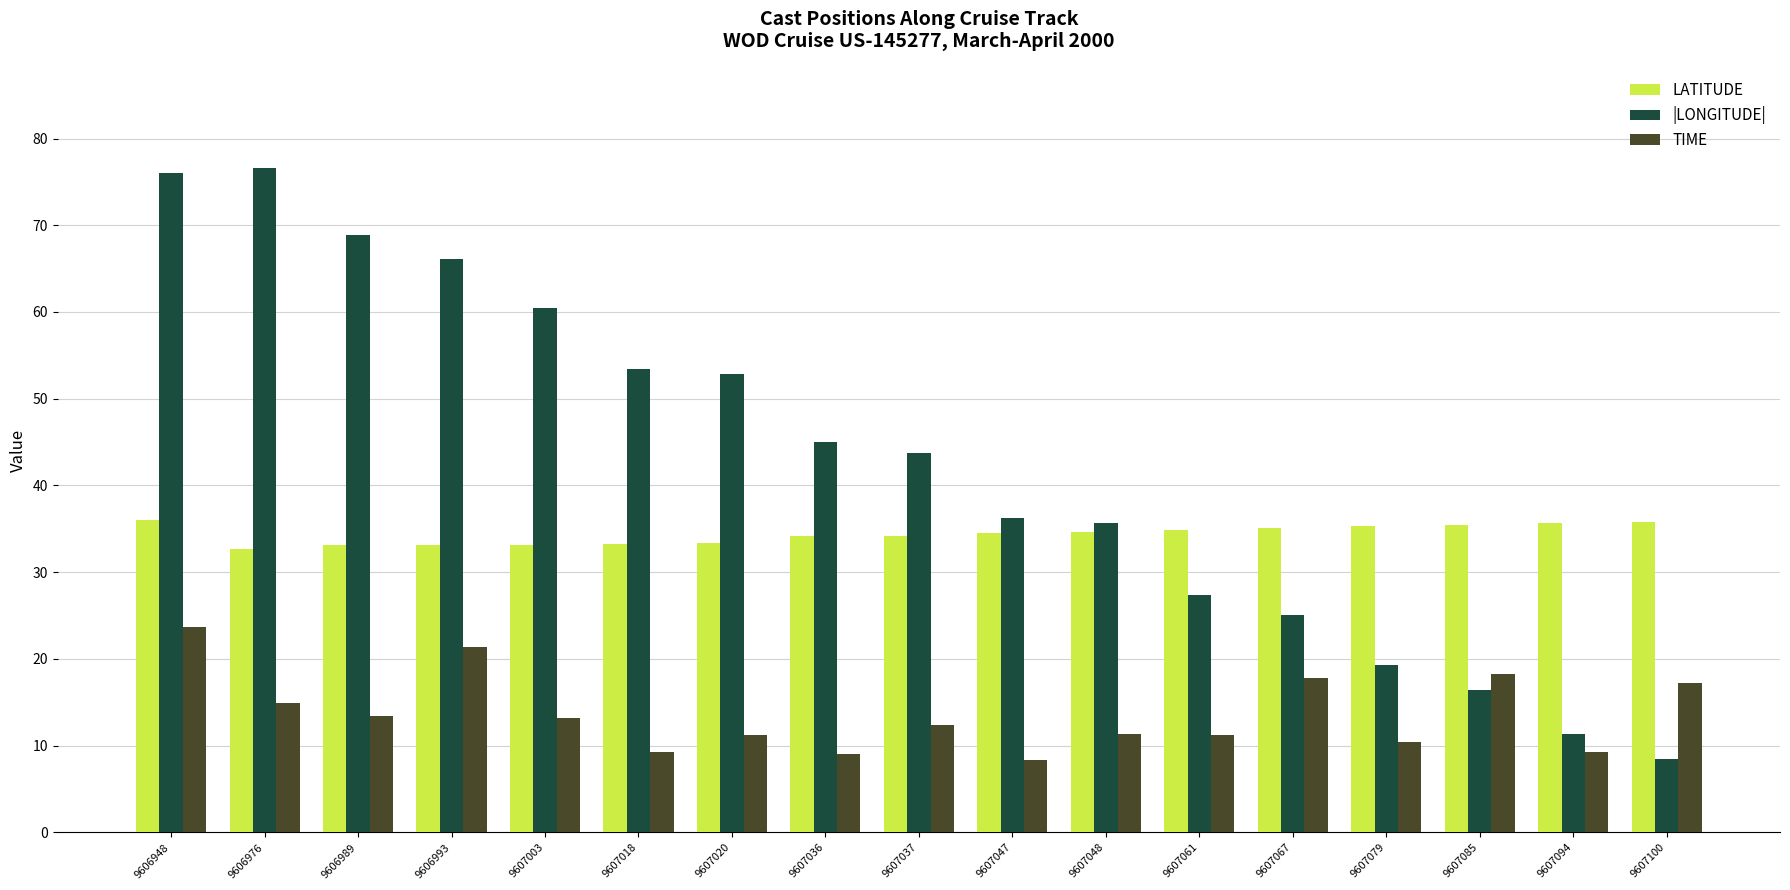

At 9607047, list the series in order from smallest to largest.

TIME, LATITUDE, |LONGITUDE|